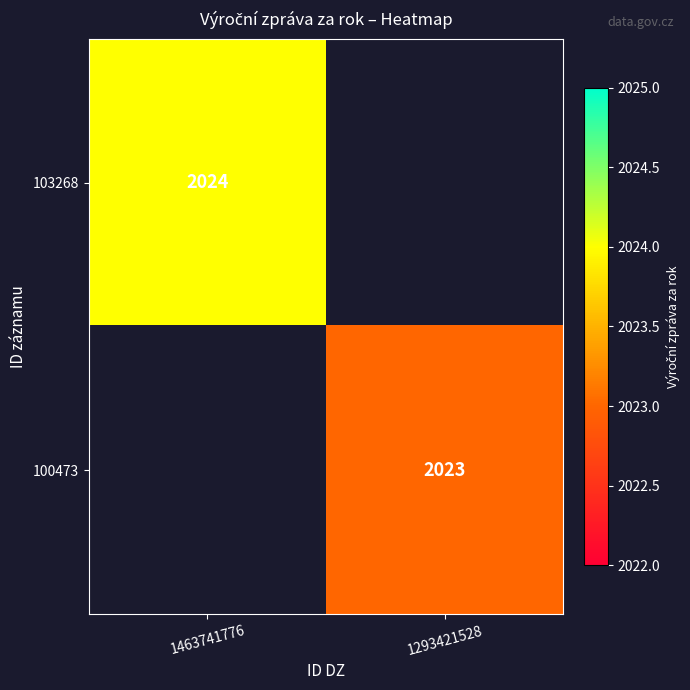

At how many categories does at least one series exceed 1880?

2